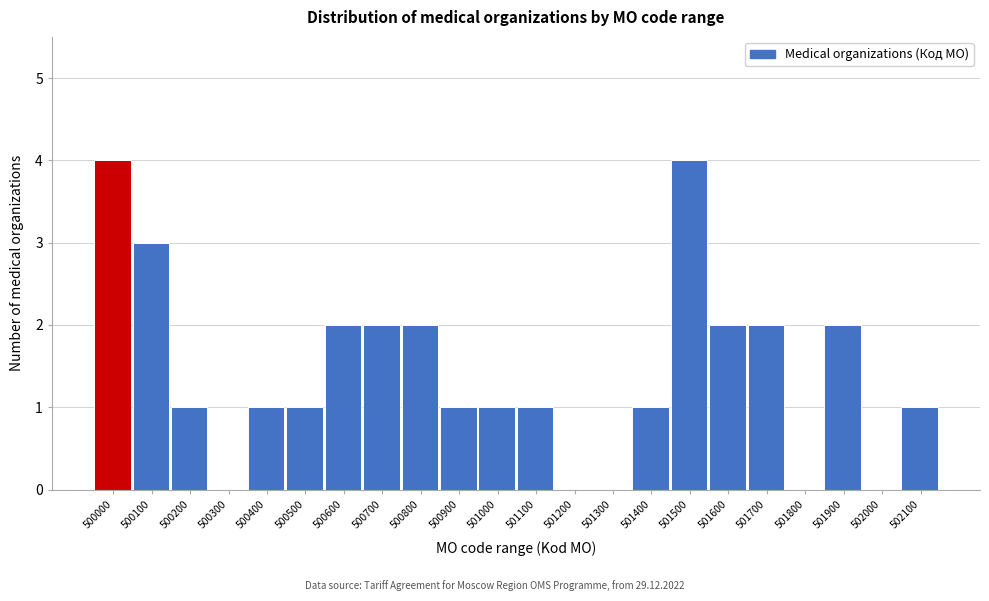

Reading left to right, extract all data points from this chart.

500000=4	500100=3	500200=1	500300=0	500400=1	500500=1	500600=2	500700=2	500800=2	500900=1	501000=1	501100=1	501200=0	501300=0	501400=1	501500=4	501600=2	501700=2	501800=0	501900=2	502000=0	502100=1